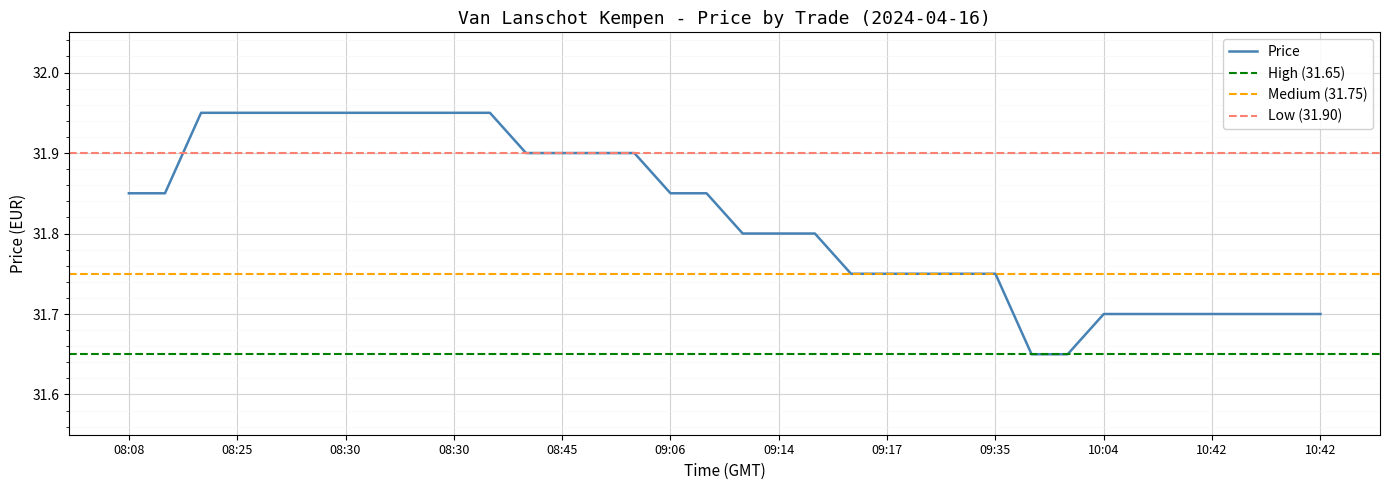

What is the label of the 18th point from the right?

09:06